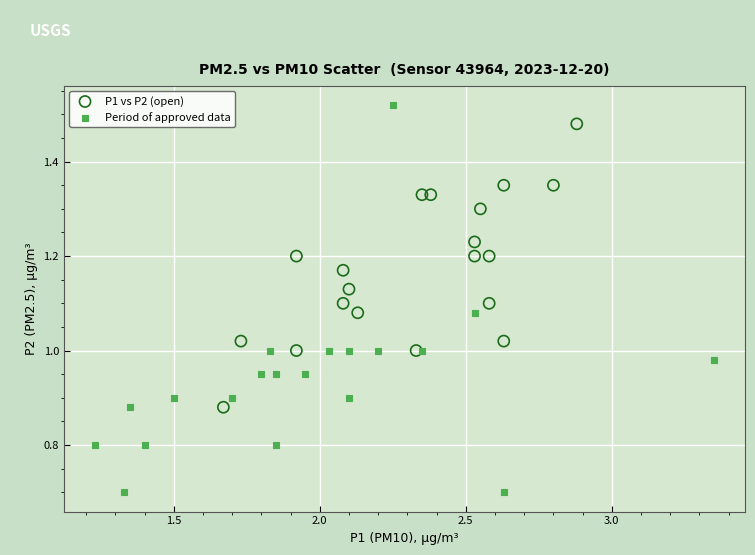

Which series has the largest Y range (max minus min)?

Period of approved data